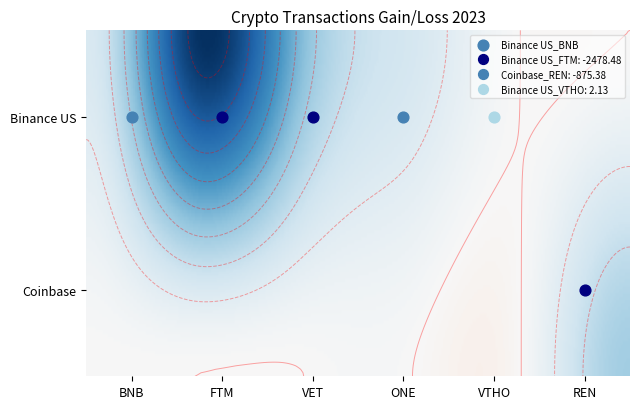

Rank the categories by value from lowest to highest.

Binance US_FTM, Binance US_VET, Coinbase_REN, Binance US_ONE, Binance US_BNB, Binance US_VTHO